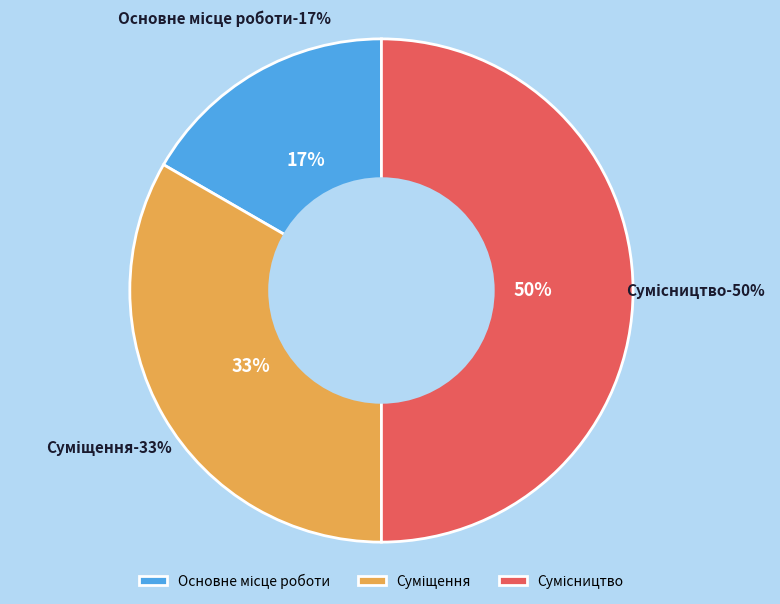

What portion of the pie excludes Основне місце роботи?

83.3%